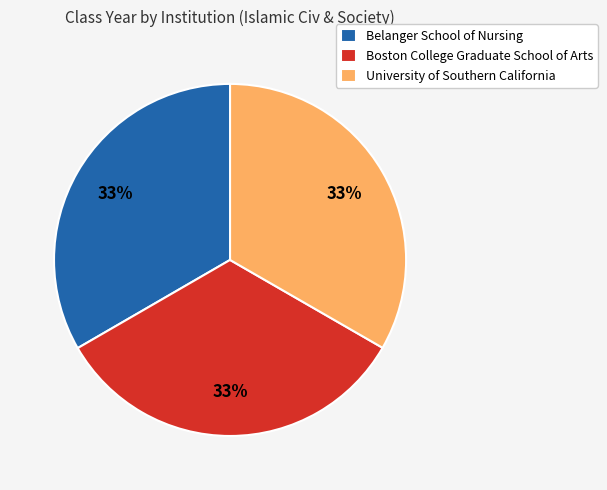

Combined, do University of Southern California and Boston College Graduate School of Arts account for over 50%?

Yes